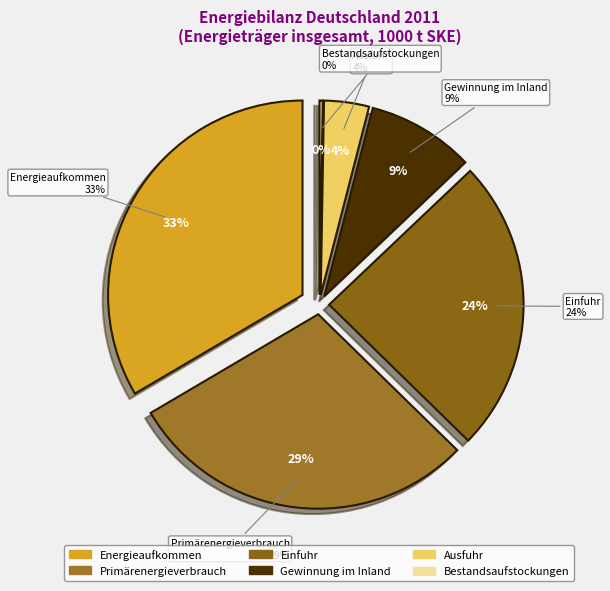

Is it true that Gewinnung im Inland is 23% of the pie?

False